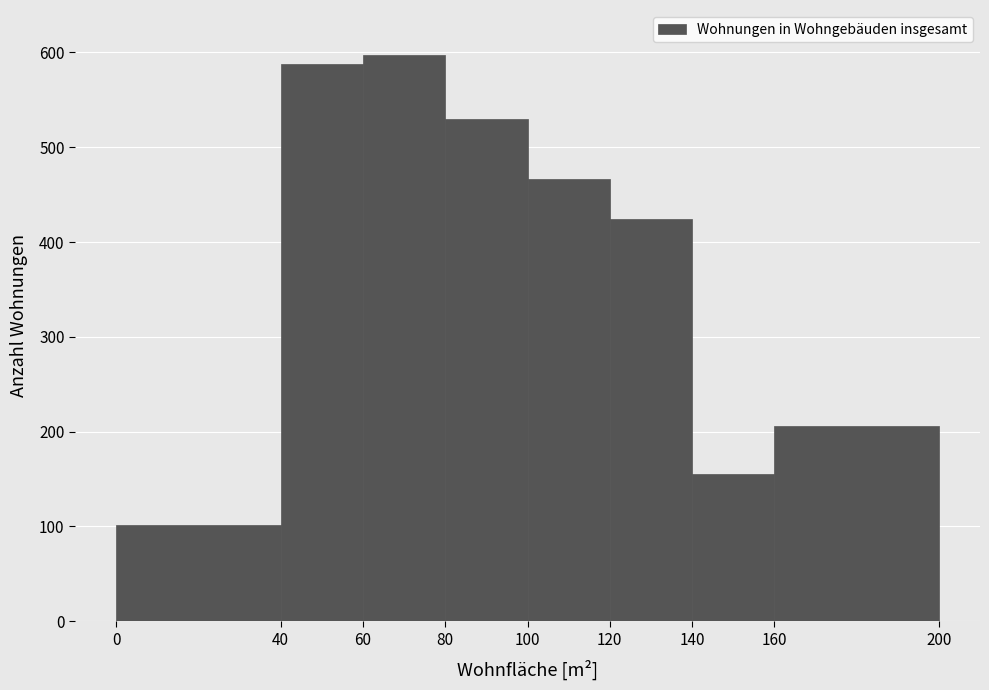

Reading left to right, list every bar in this chart as the range it spans on the x-axis followed by its height. The values are not printed on the chart, so give them approximately, as read against the axis.

0 to 40: 100
40 to 60: 590
60 to 80: 600
80 to 100: 530
100 to 120: 470
120 to 140: 420
140 to 160: 160
160 to 200: 210